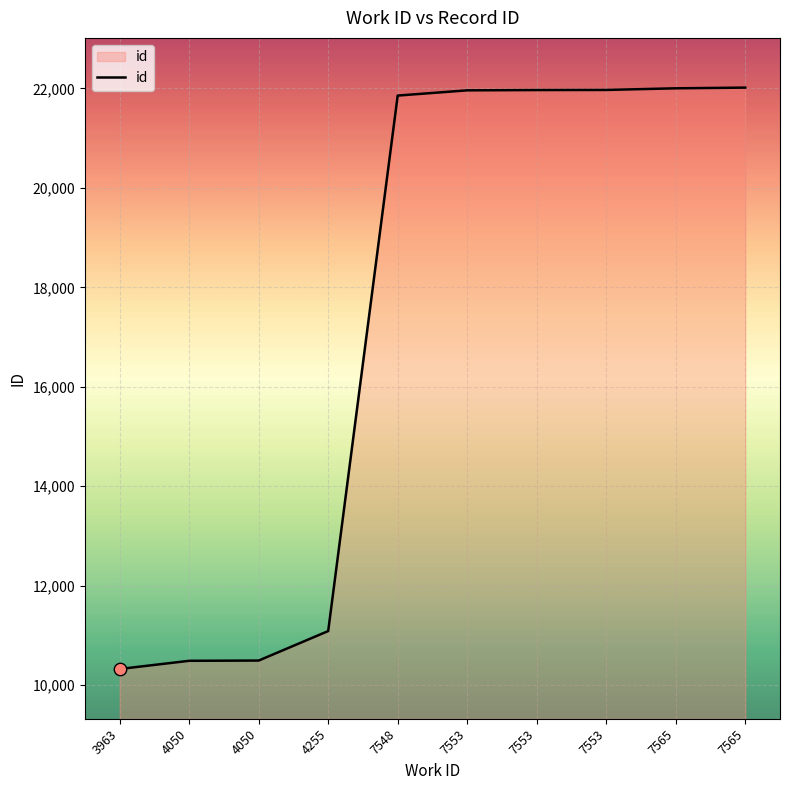

Approximately how many times larger is the value at 7553 compared to 4255?

2.0